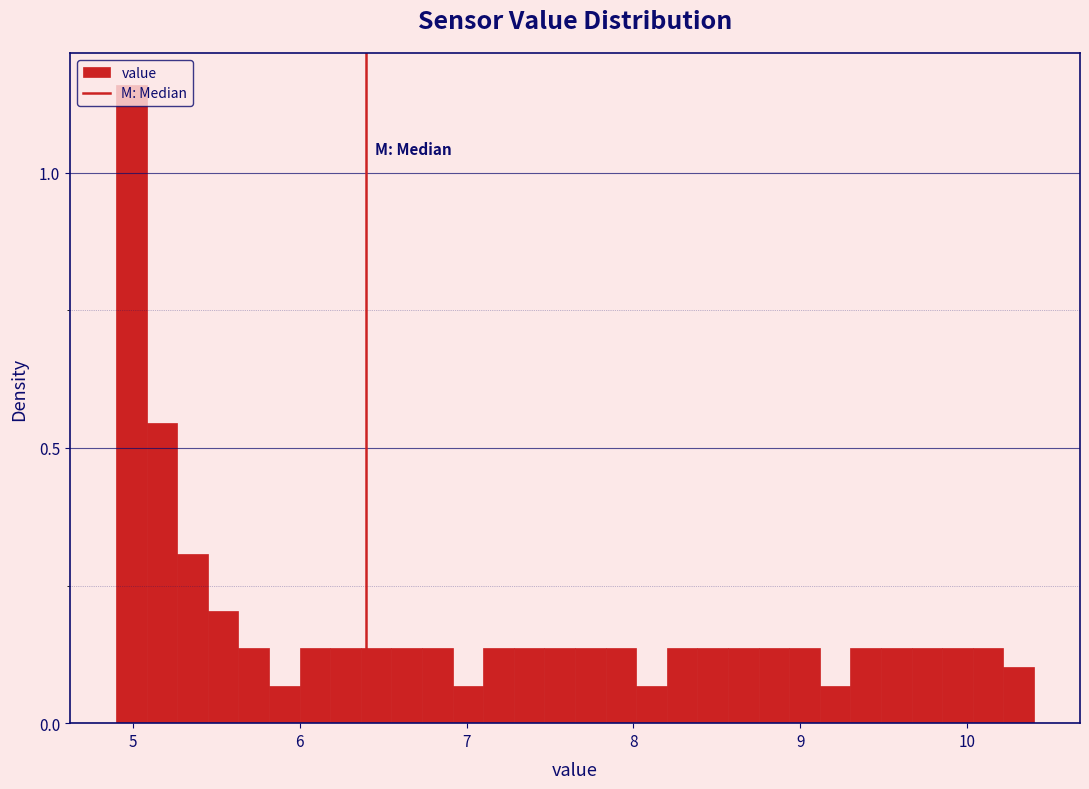

Read against the x-axis, roughly where is the centre of the tallest bar?

5.0